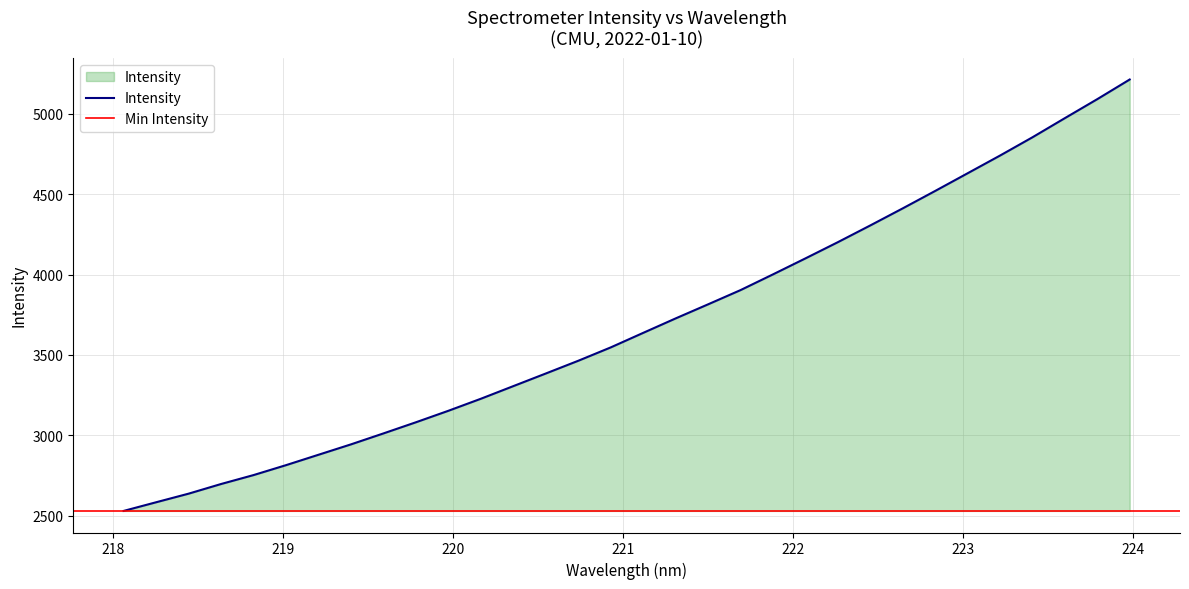

What value does the data have at 218.2508?

2583.4